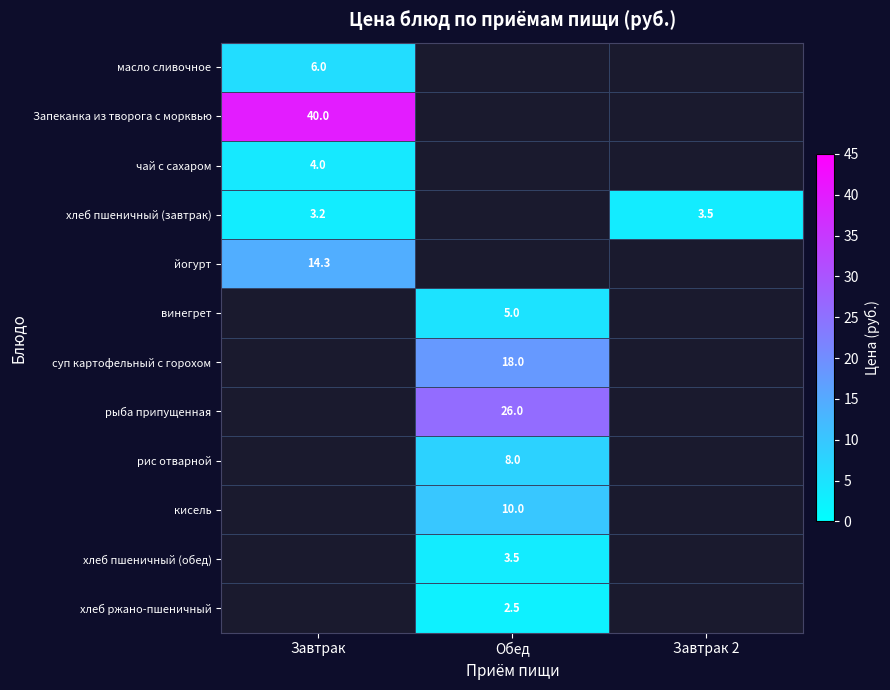

The value of чай с сахаром at Завтрак is 4.0. True or false?

True